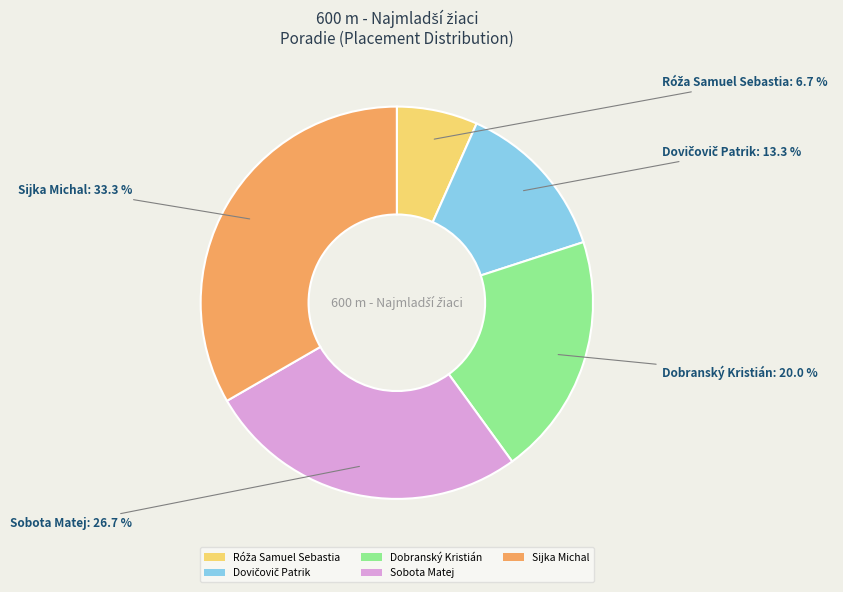

What is the largest slice in the pie chart?

Sijka Michal